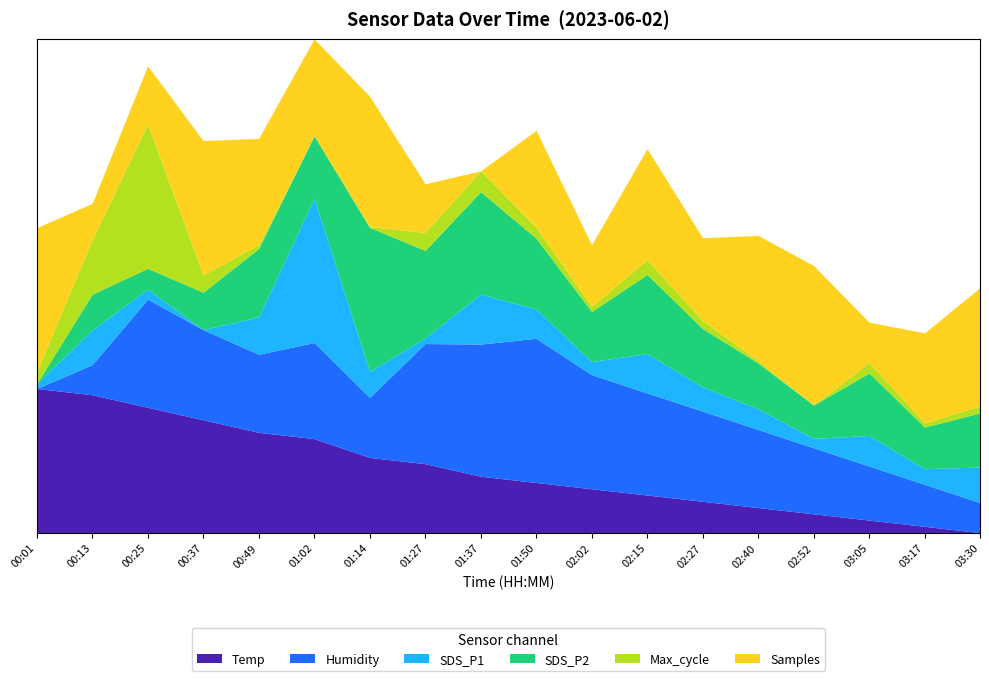

In Max_cycle, how many points are higher than both neighbors (excluding endpoints)?

4